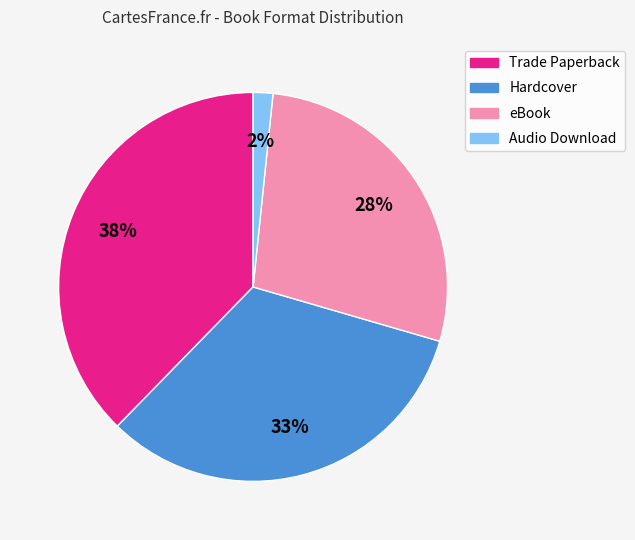

Which has a higher value, Trade Paperback or Audio Download?

Trade Paperback